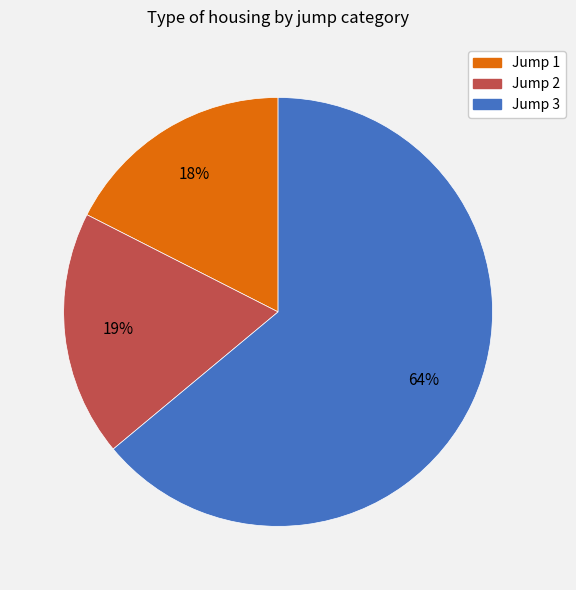

To the nearest percent, what is the difference between the largest and smallest slice percentages?

46%